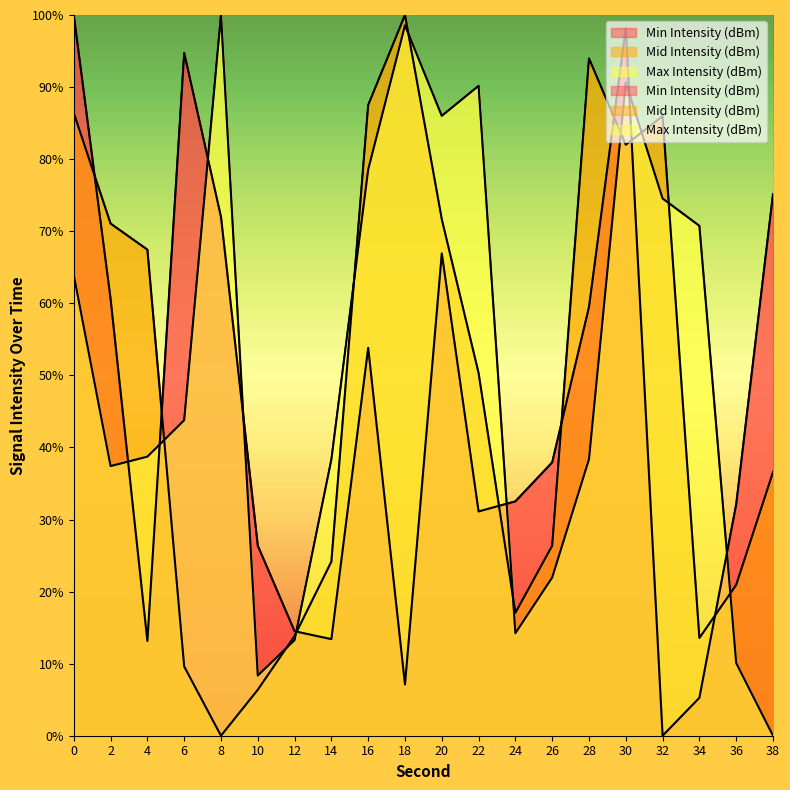

The value of Min Intensity (dBm) at 8 is 72.0. True or false?

True